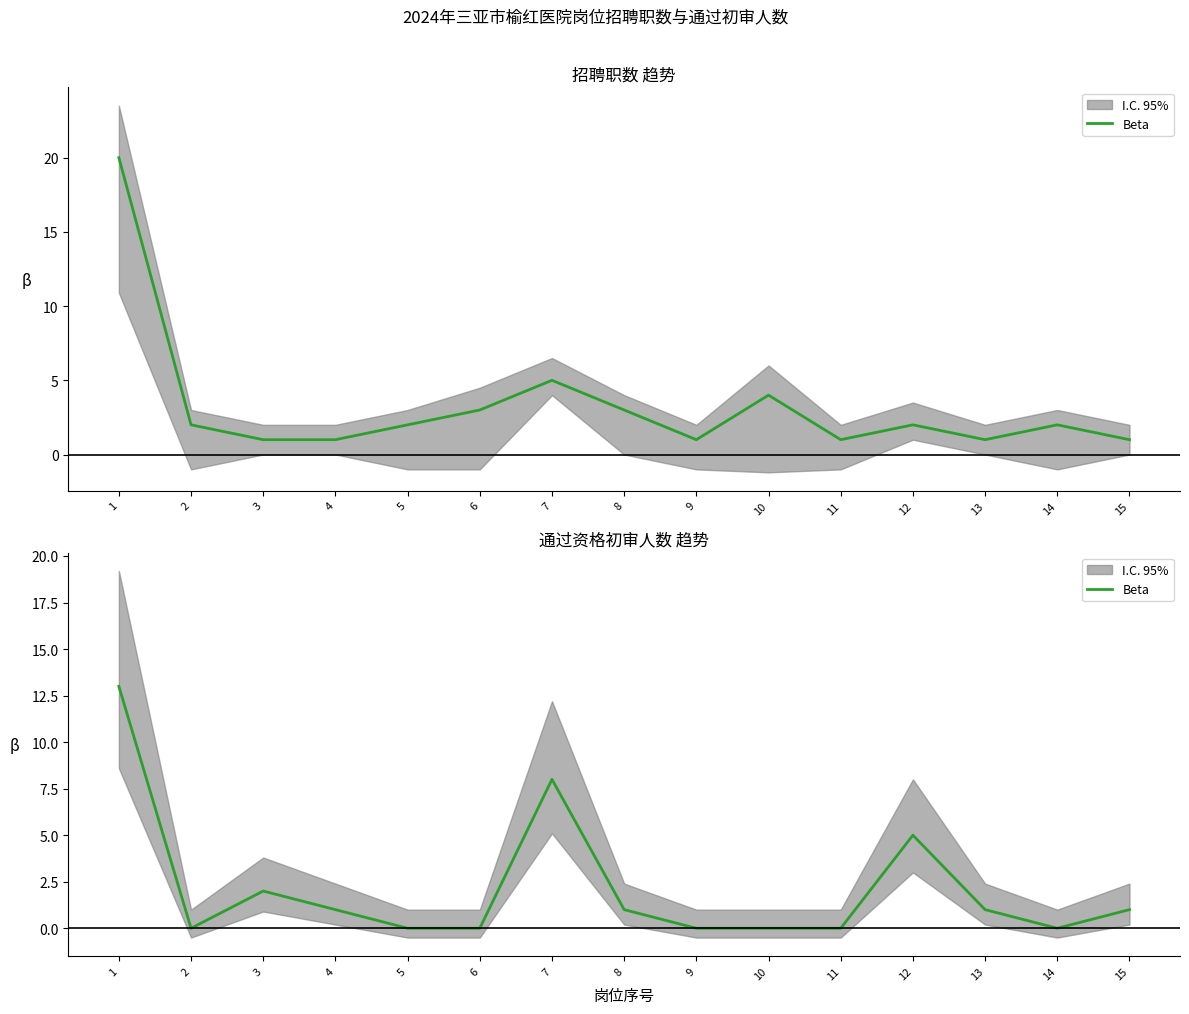

The chart shows a value of 4 at 1. True or false?

False